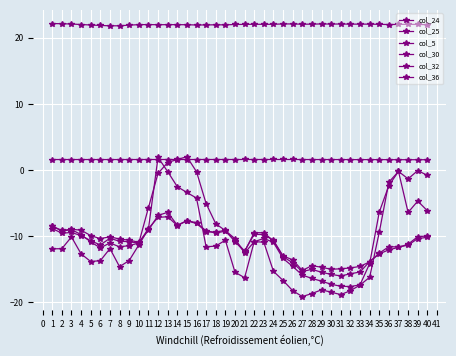

Does the chart have visible grid lines?

Yes